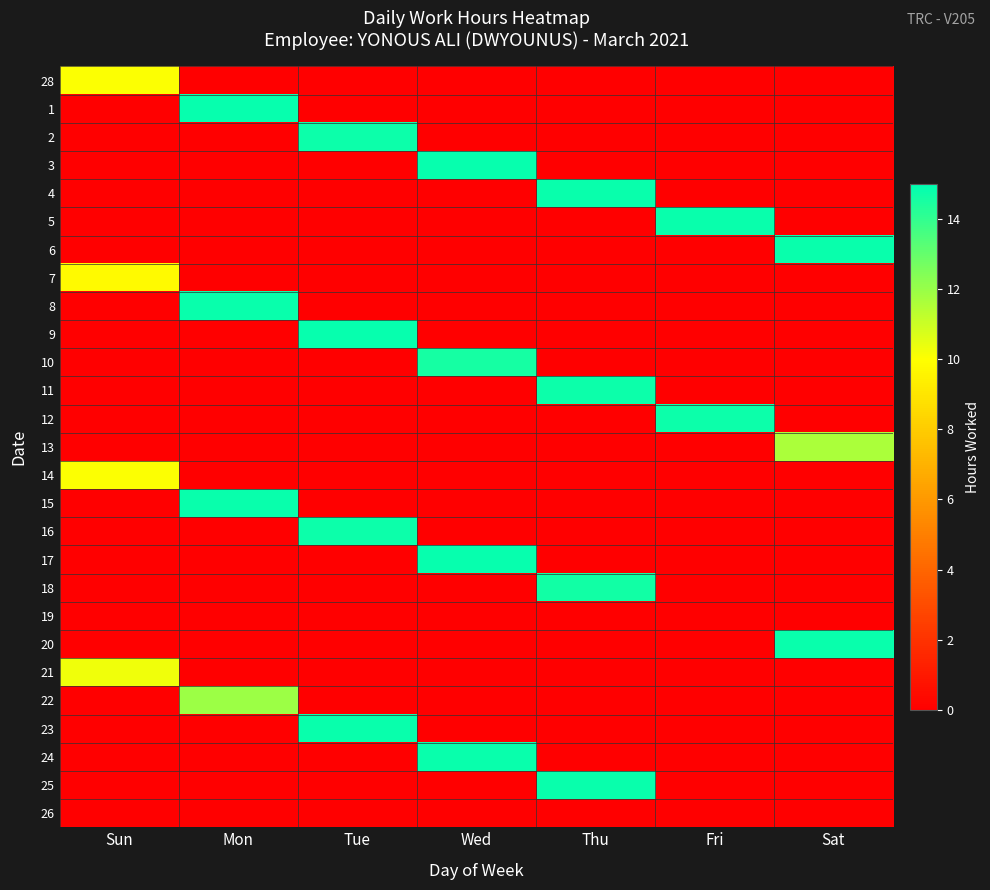

Reading right to left, extract all data points from this chart.

28: Sat=0.0	Fri=0.0	Thu=0.0	Wed=0.0	Tue=0.0	Mon=0.0	Sun=10.1
1: Sat=0.0	Fri=0.0	Thu=0.0	Wed=0.0	Tue=0.0	Mon=14.9	Sun=0.0
2: Sat=0.0	Fri=0.0	Thu=0.0	Wed=0.0	Tue=14.8	Mon=0.0	Sun=0.0
3: Sat=0.0	Fri=0.0	Thu=0.0	Wed=14.8	Tue=0.0	Mon=0.0	Sun=0.0
4: Sat=0.0	Fri=0.0	Thu=14.8	Wed=0.0	Tue=0.0	Mon=0.0	Sun=0.0
5: Sat=0.0	Fri=14.8	Thu=0.0	Wed=0.0	Tue=0.0	Mon=0.0	Sun=0.0
6: Sat=14.8	Fri=0.0	Thu=0.0	Wed=0.0	Tue=0.0	Mon=0.0	Sun=0.0
7: Sat=0.0	Fri=0.0	Thu=0.0	Wed=0.0	Tue=0.0	Mon=0.0	Sun=9.8
8: Sat=0.0	Fri=0.0	Thu=0.0	Wed=0.0	Tue=0.0	Mon=14.8	Sun=0.0
9: Sat=0.0	Fri=0.0	Thu=0.0	Wed=0.0	Tue=14.8	Mon=0.0	Sun=0.0
10: Sat=0.0	Fri=0.0	Thu=0.0	Wed=14.6	Tue=0.0	Mon=0.0	Sun=0.0
11: Sat=0.0	Fri=0.0	Thu=14.7	Wed=0.0	Tue=0.0	Mon=0.0	Sun=0.0
12: Sat=0.0	Fri=14.8	Thu=0.0	Wed=0.0	Tue=0.0	Mon=0.0	Sun=0.0
13: Sat=11.6	Fri=0.0	Thu=0.0	Wed=0.0	Tue=0.0	Mon=0.0	Sun=0.0
14: Sat=0.0	Fri=0.0	Thu=0.0	Wed=0.0	Tue=0.0	Mon=0.0	Sun=10.0
15: Sat=0.0	Fri=0.0	Thu=0.0	Wed=0.0	Tue=0.0	Mon=14.8	Sun=0.0
16: Sat=0.0	Fri=0.0	Thu=0.0	Wed=0.0	Tue=14.8	Mon=0.0	Sun=0.0
17: Sat=0.0	Fri=0.0	Thu=0.0	Wed=14.9	Tue=0.0	Mon=0.0	Sun=0.0
18: Sat=0.0	Fri=0.0	Thu=14.6	Wed=0.0	Tue=0.0	Mon=0.0	Sun=0.0
19: Sat=0.0	Fri=0.0	Thu=0.0	Wed=0.0	Tue=0.0	Mon=0.0	Sun=0.0
20: Sat=14.8	Fri=0.0	Thu=0.0	Wed=0.0	Tue=0.0	Mon=0.0	Sun=0.0
21: Sat=0.0	Fri=0.0	Thu=0.0	Wed=0.0	Tue=0.0	Mon=0.0	Sun=10.3
22: Sat=0.0	Fri=0.0	Thu=0.0	Wed=0.0	Tue=0.0	Mon=11.9	Sun=0.0
23: Sat=0.0	Fri=0.0	Thu=0.0	Wed=0.0	Tue=14.8	Mon=0.0	Sun=0.0
24: Sat=0.0	Fri=0.0	Thu=0.0	Wed=14.8	Tue=0.0	Mon=0.0	Sun=0.0
25: Sat=0.0	Fri=0.0	Thu=14.8	Wed=0.0	Tue=0.0	Mon=0.0	Sun=0.0
26: Sat=0.0	Fri=0.0	Thu=0.0	Wed=0.0	Tue=0.0	Mon=0.0	Sun=0.0